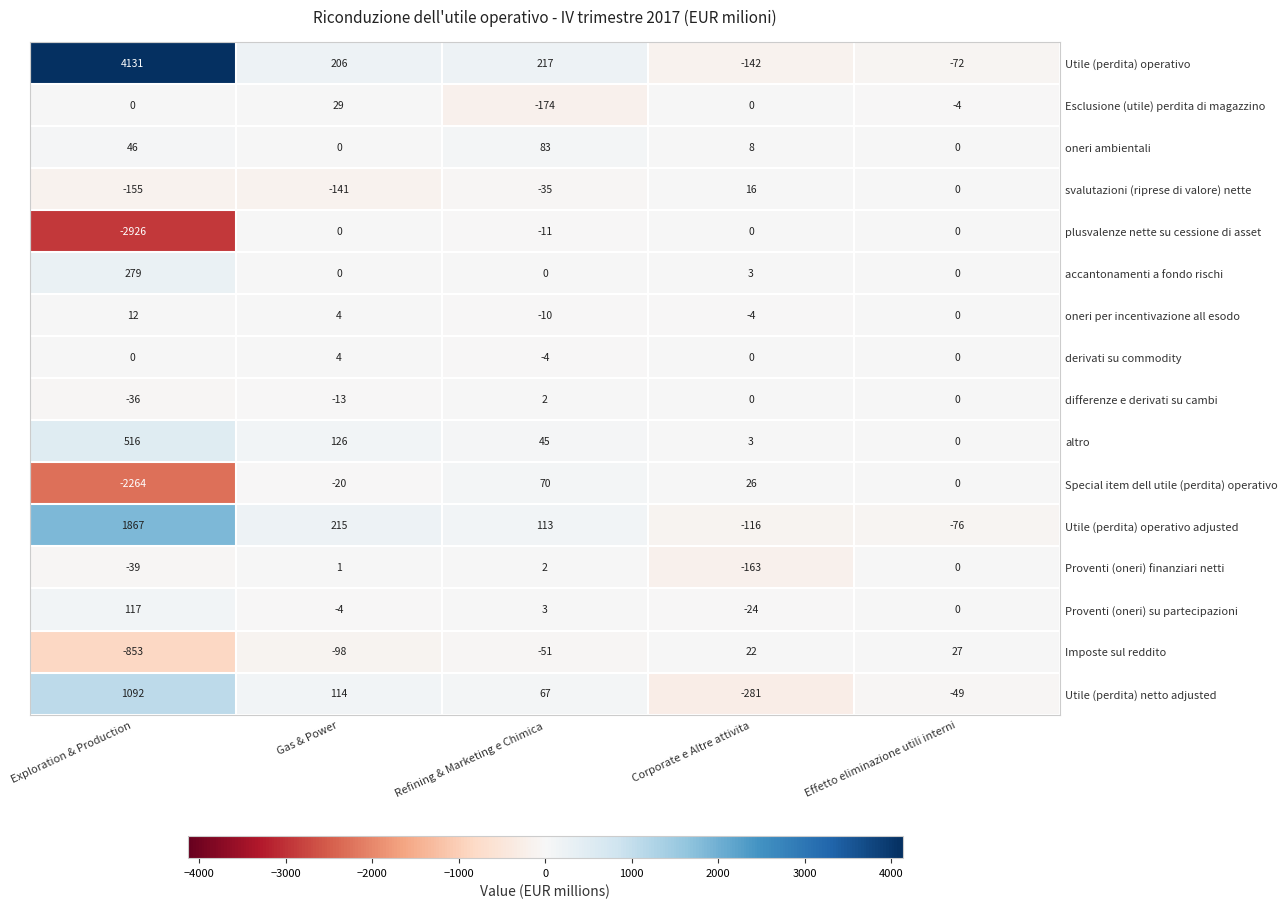

How many data points does each series have?

5